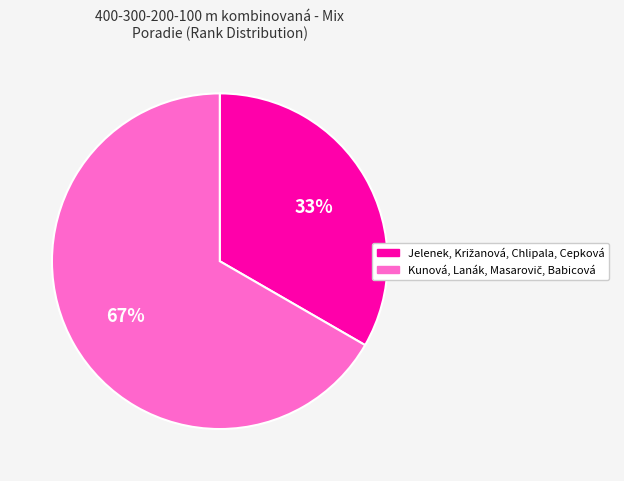

To the nearest percent, what is the average slice percentage?

50%